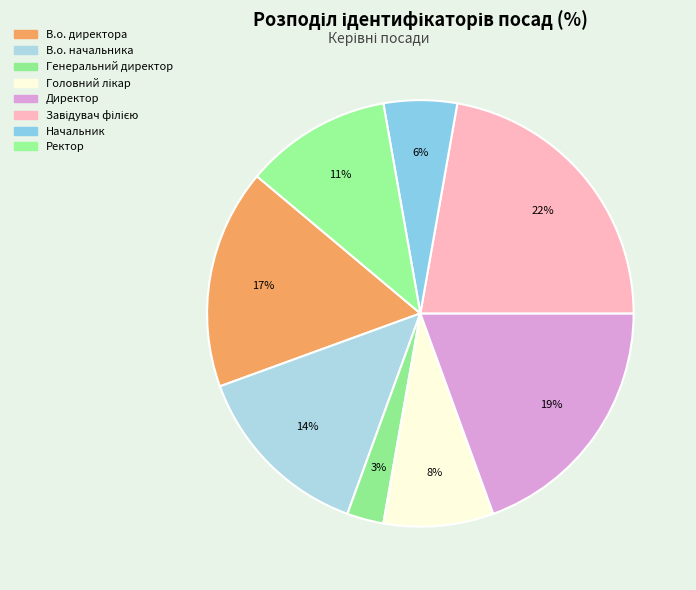

Between Головний лікар and Директор, which is larger?

Директор